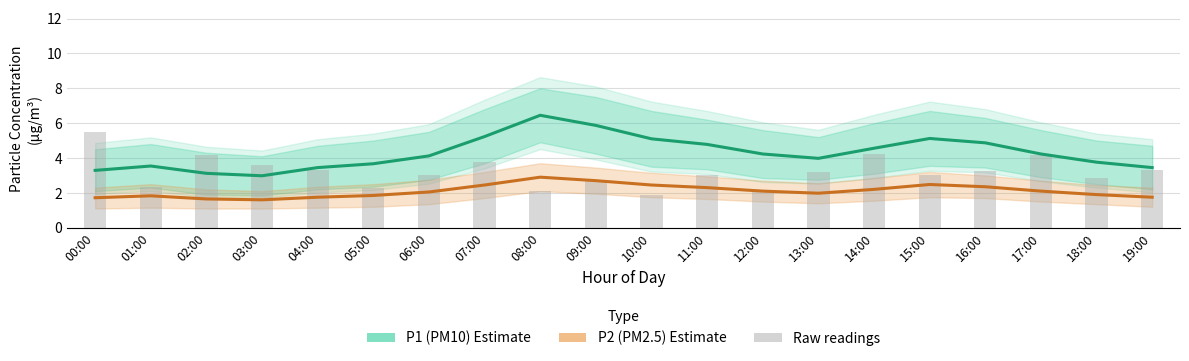

What is the label of the 8th bar from the right?

12:00